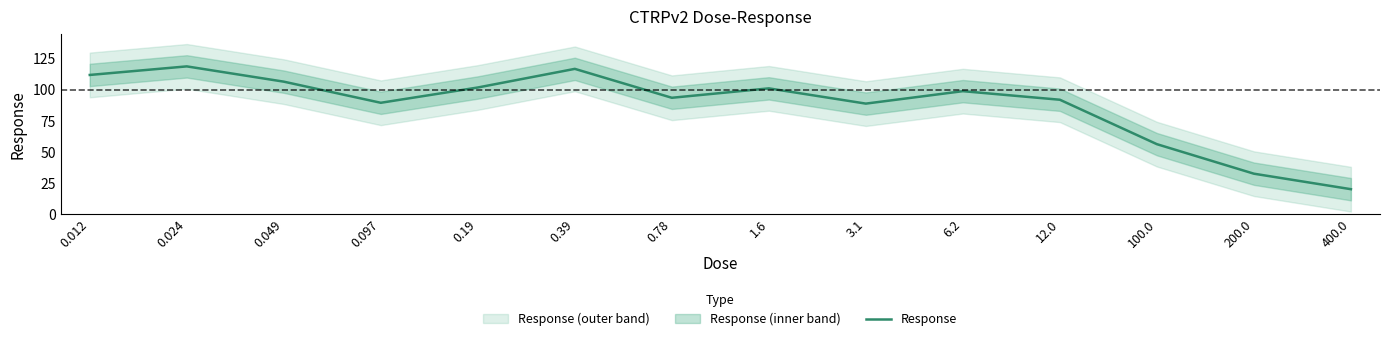

What position from the right is 1.6?

7